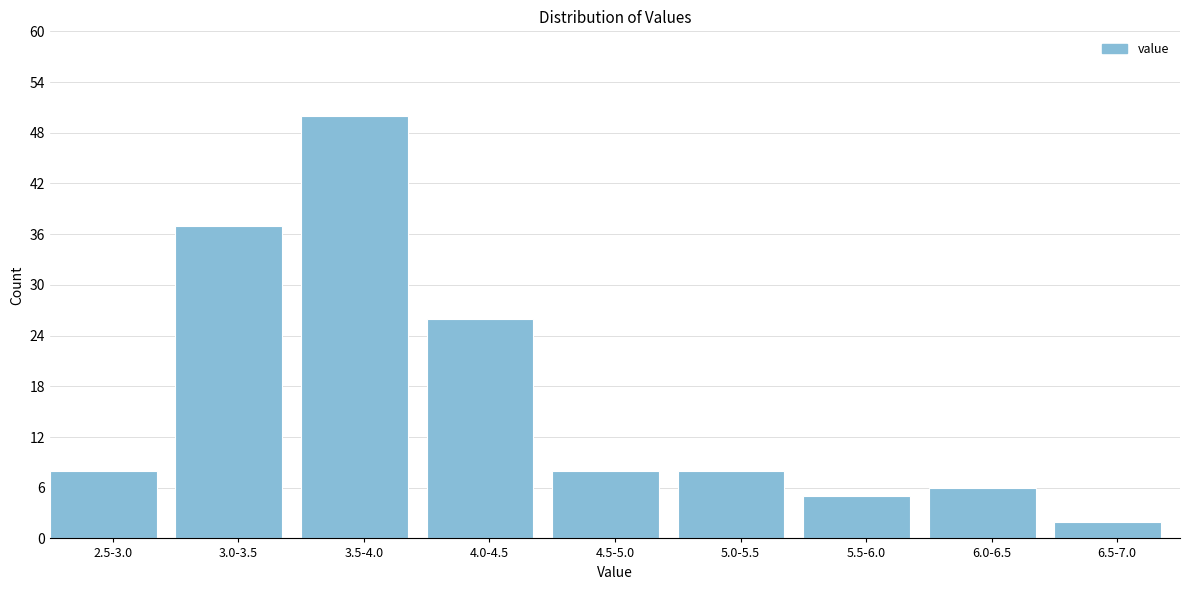

Reading right to left, what are all the values shown in this chart?

2	6	5	8	8	26	50	37	8